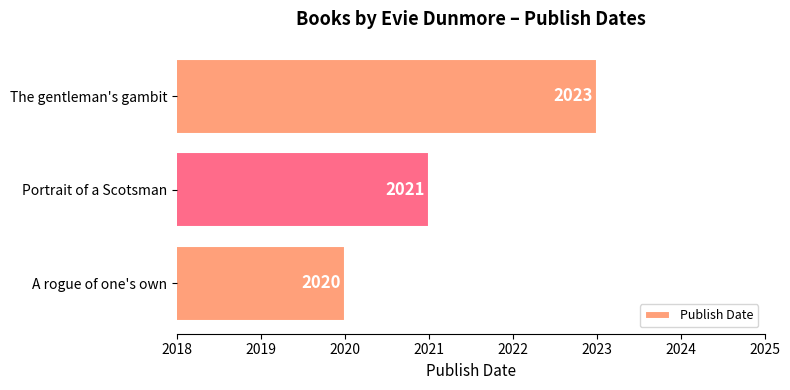

What is the approximate value at A rogue of one's own?

2020